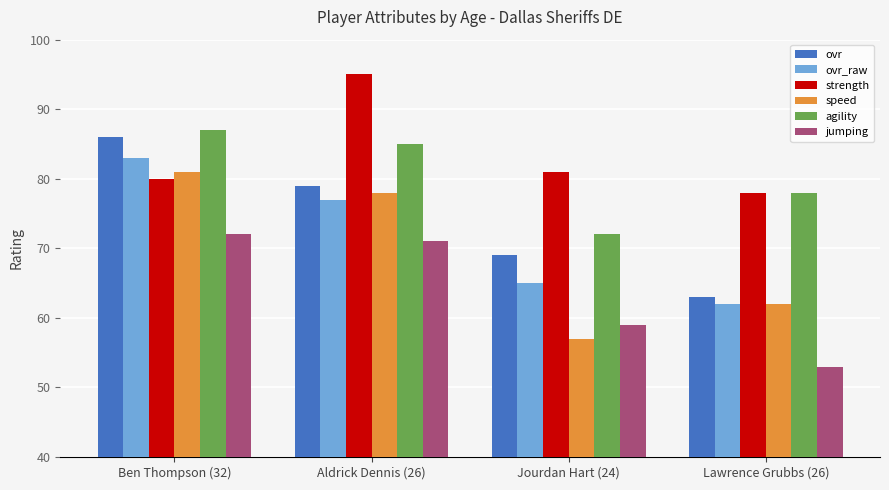

Reading left to right, transcribe all the data shown in this chart.

ovr: Ben Thompson (32)=86	Aldrick Dennis (26)=79	Jourdan Hart (24)=69	Lawrence Grubbs (26)=63
ovr_raw: Ben Thompson (32)=83	Aldrick Dennis (26)=77	Jourdan Hart (24)=65	Lawrence Grubbs (26)=62
strength: Ben Thompson (32)=80	Aldrick Dennis (26)=95	Jourdan Hart (24)=81	Lawrence Grubbs (26)=78
speed: Ben Thompson (32)=81	Aldrick Dennis (26)=78	Jourdan Hart (24)=57	Lawrence Grubbs (26)=62
agility: Ben Thompson (32)=87	Aldrick Dennis (26)=85	Jourdan Hart (24)=72	Lawrence Grubbs (26)=78
jumping: Ben Thompson (32)=72	Aldrick Dennis (26)=71	Jourdan Hart (24)=59	Lawrence Grubbs (26)=53